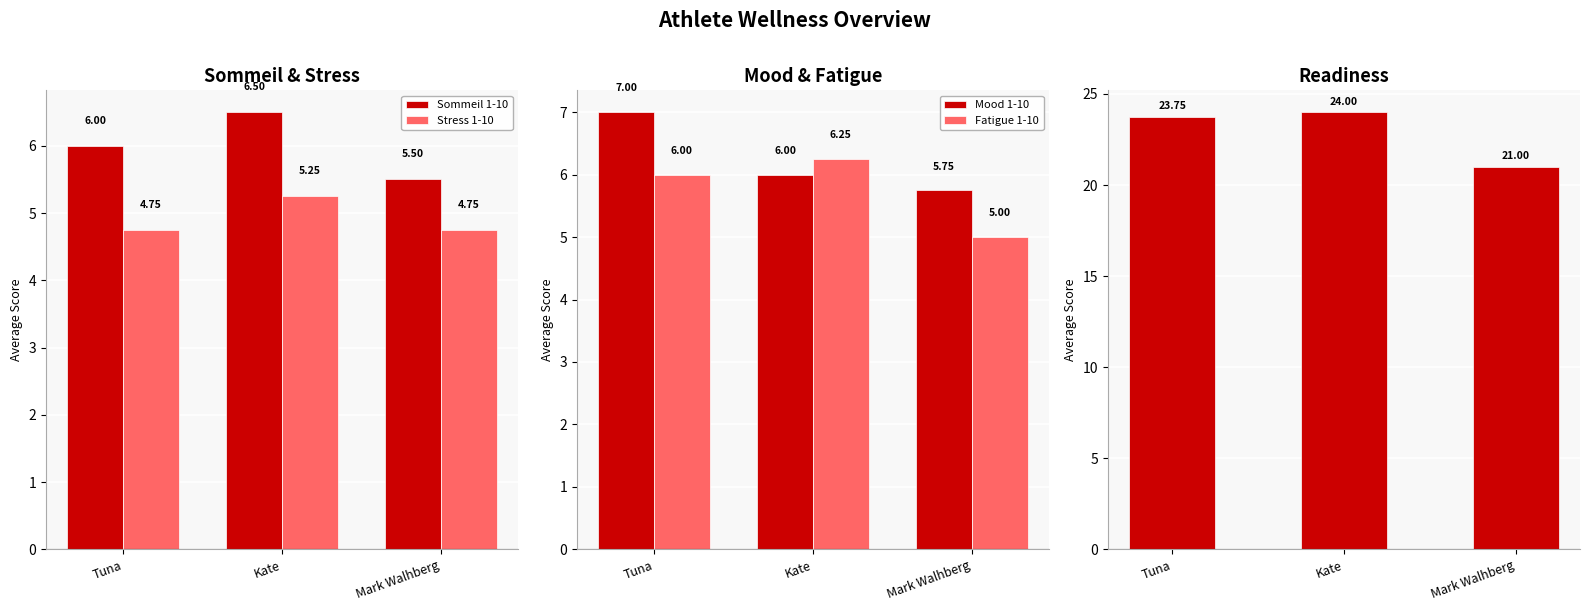

What is the minimum value for Stress 1-10?

4.8